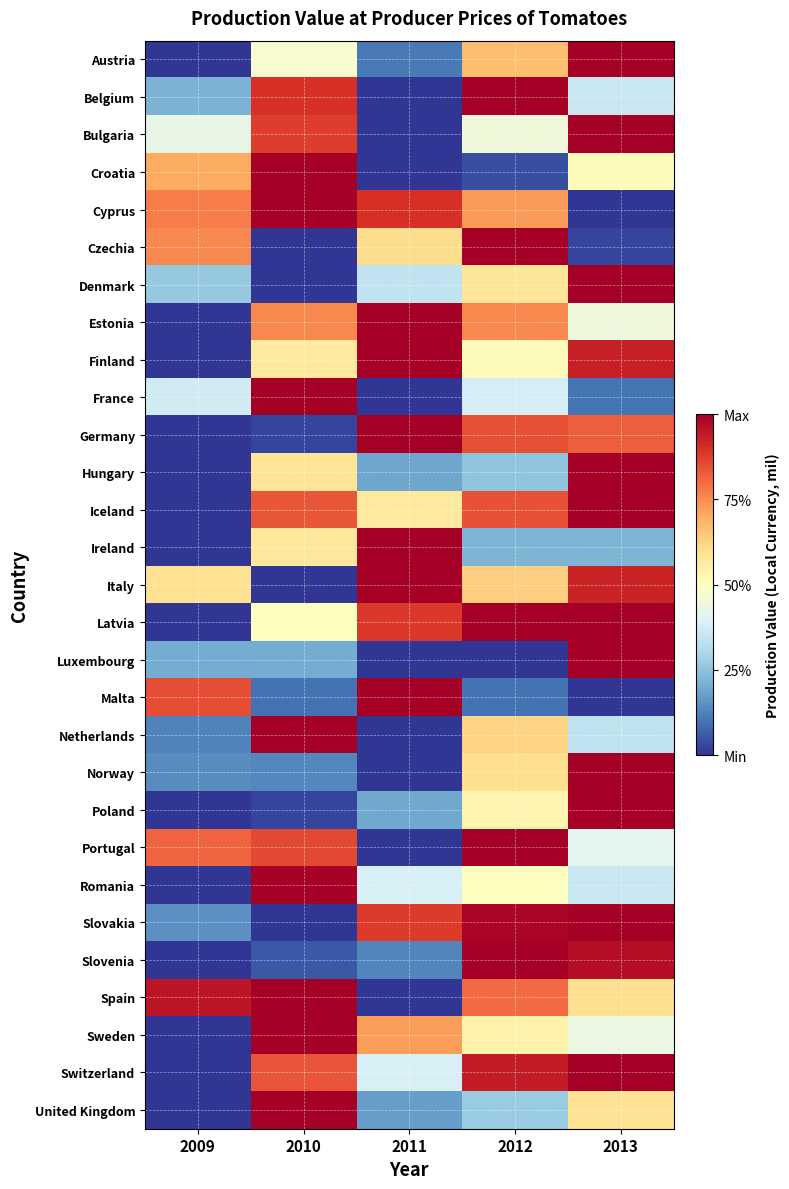

What is the difference between the highest and lowest values at 2013?

1.0